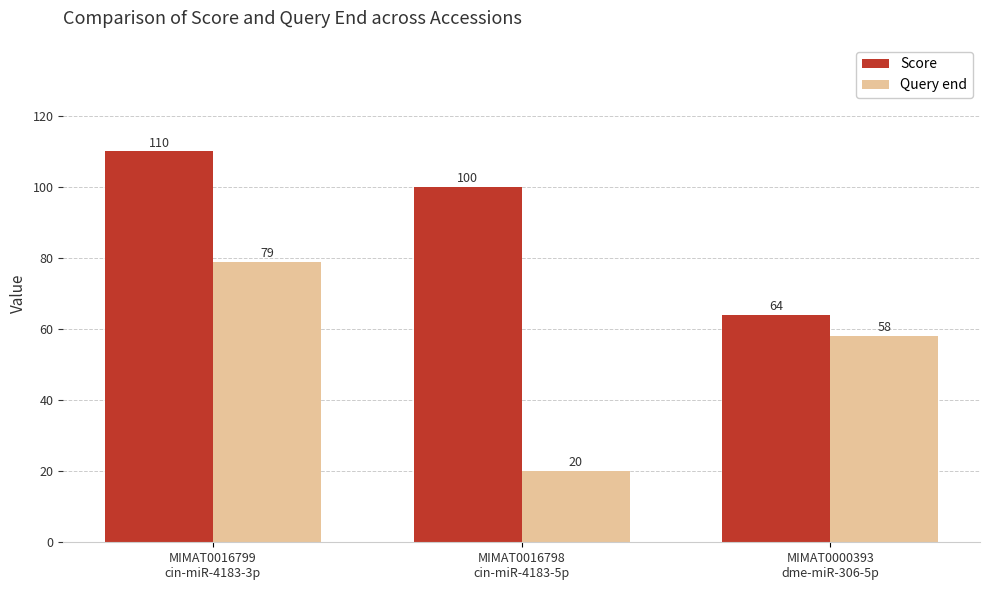

Which category has the highest value across all series?

MIMAT0016799
cin-miR-4183-3p